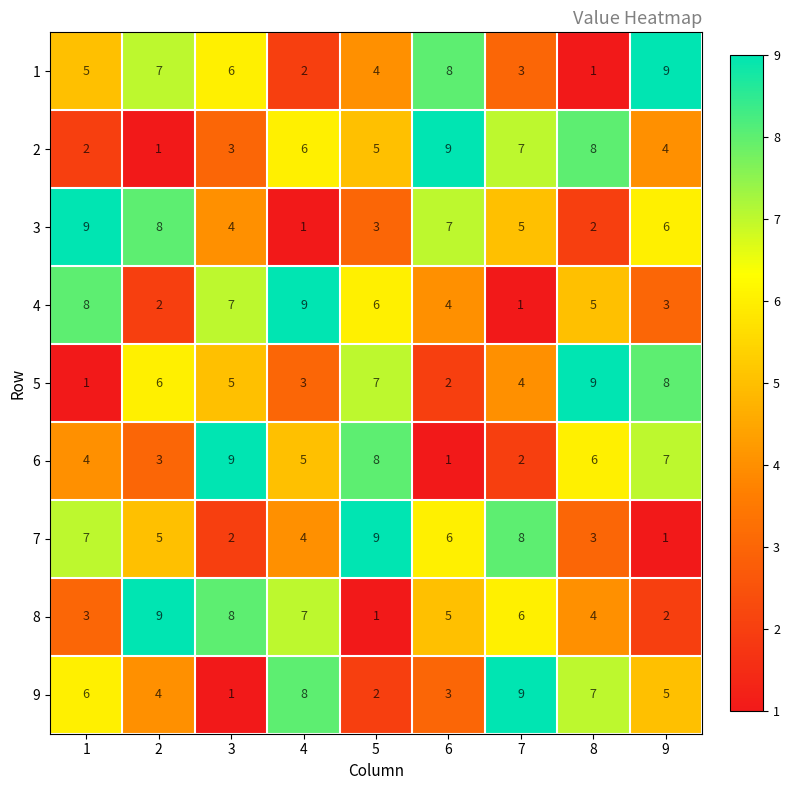

The value of 7 at 4 is 4. True or false?

True